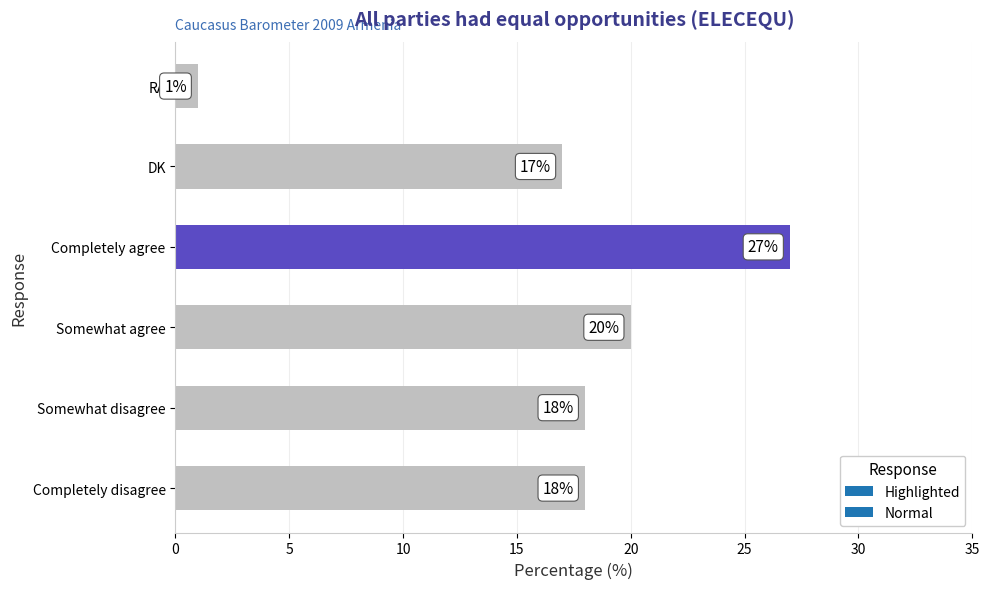

What is the difference between the maximum and minimum values?

26